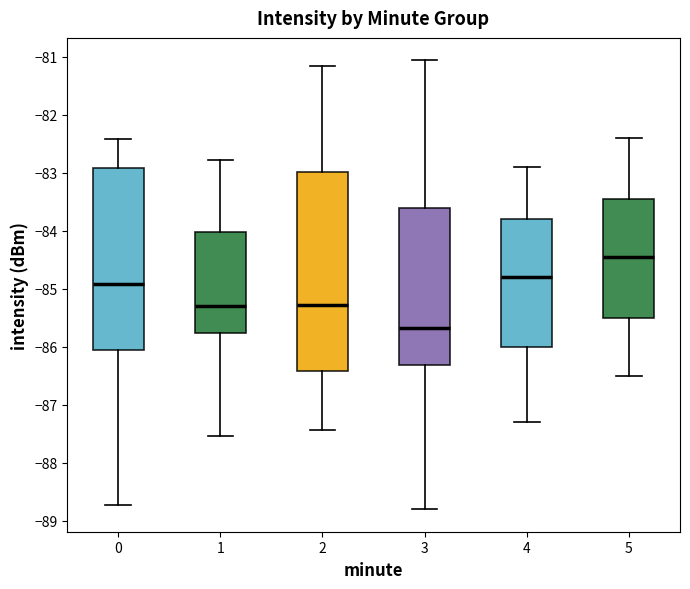

Where does the median line of the box at x = 2 sit on the y-axis? The values are not printed on the chart, so give them approximately, as read against the axis.

-85.3